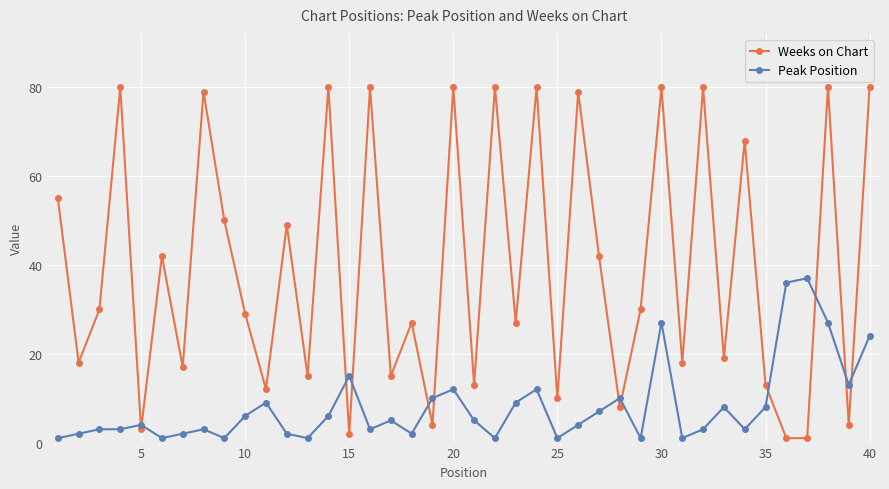

What is the difference between the second highest and second lowest values in the Weeks on Chart series?

79